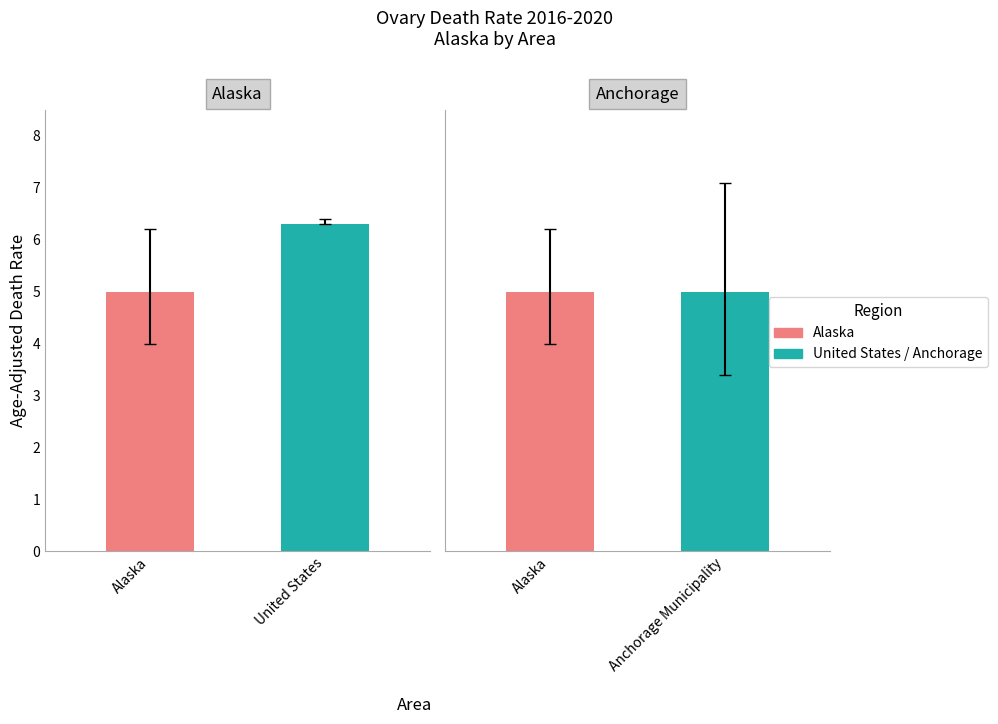

What is the spread (max minus min) of values at United States?

0.1